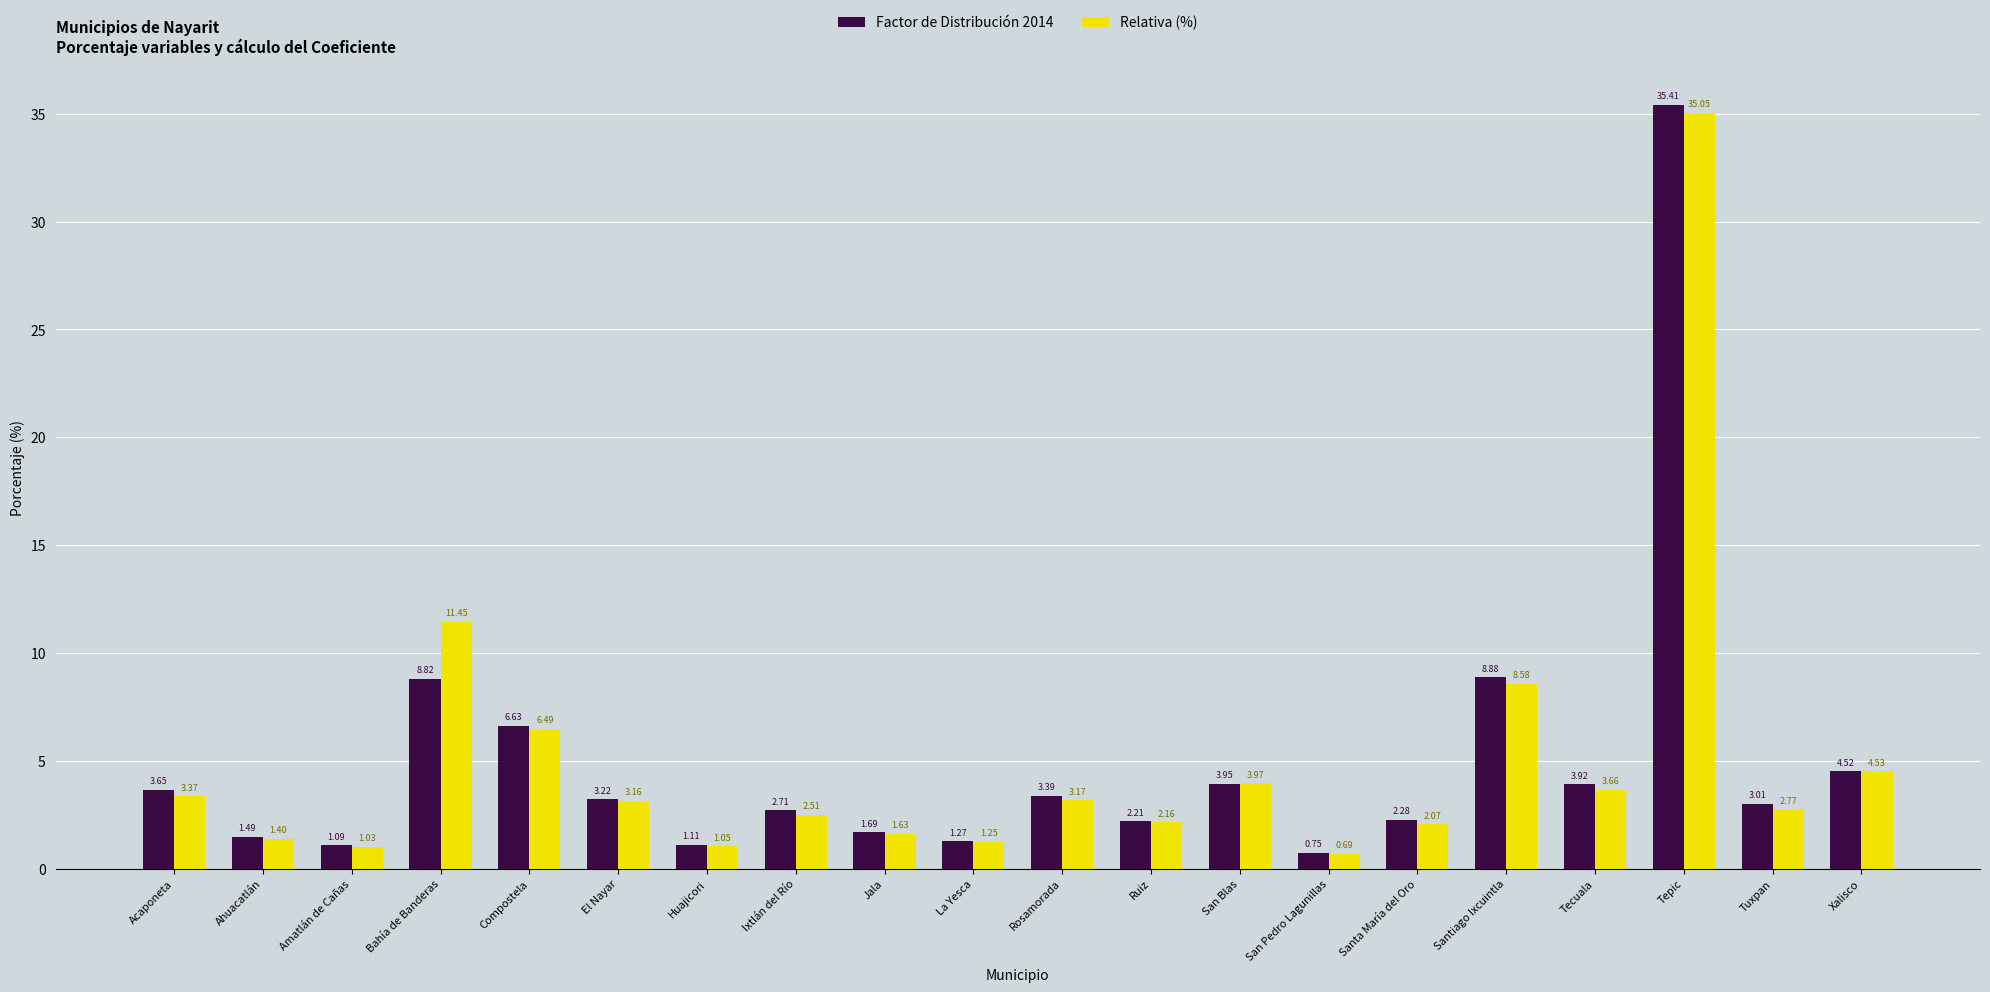

Count the number of categories in the chart.

20